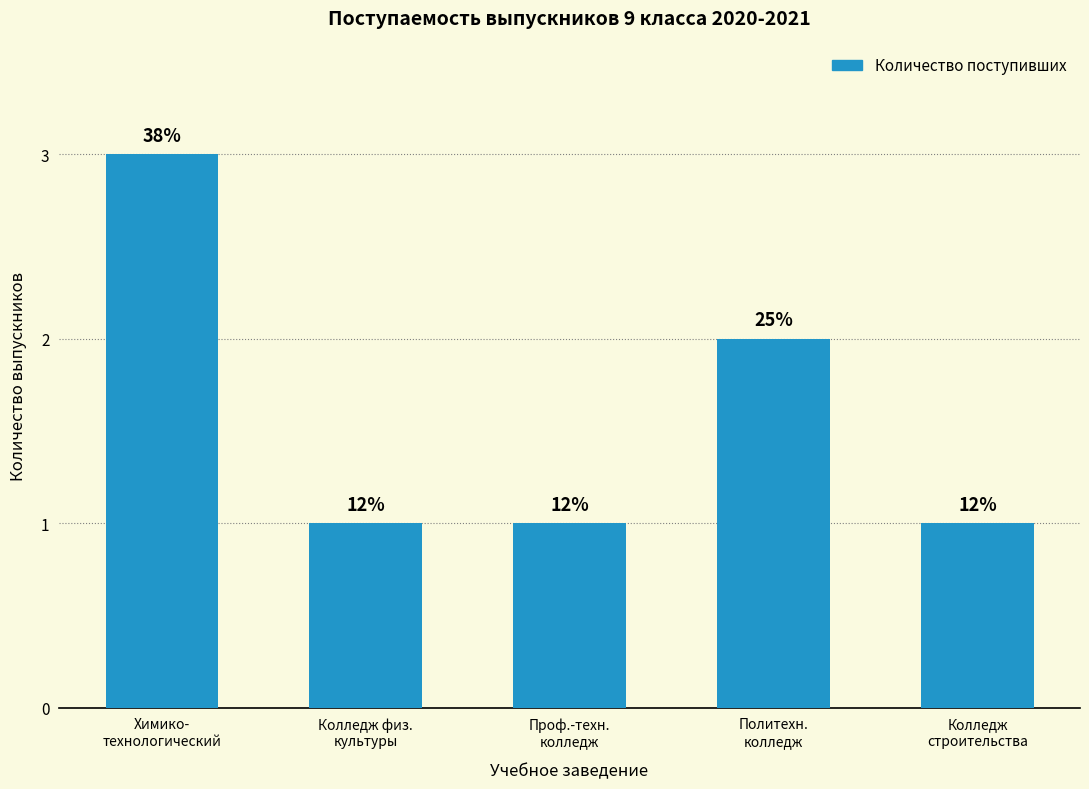

Reading left to right, transcribe all the data shown in this chart.

Химико-
технологический=3	Колледж физ.
культуры=1	Проф.-техн.
колледж=1	Политехн.
колледж=2	Колледж
строительства=1